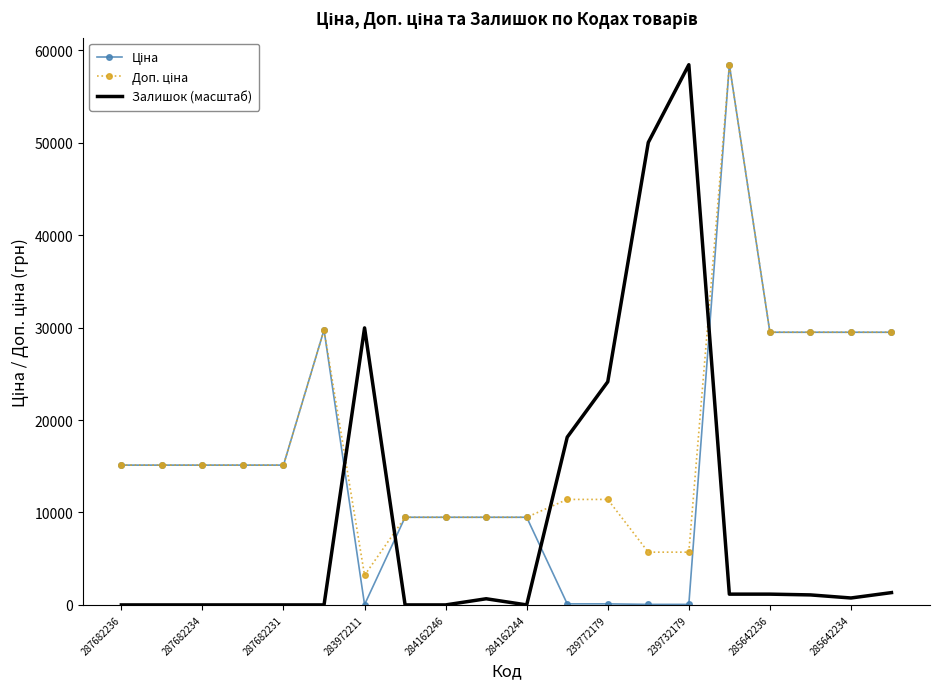

How many interior local peaks does the Доп. ціна series have?

2